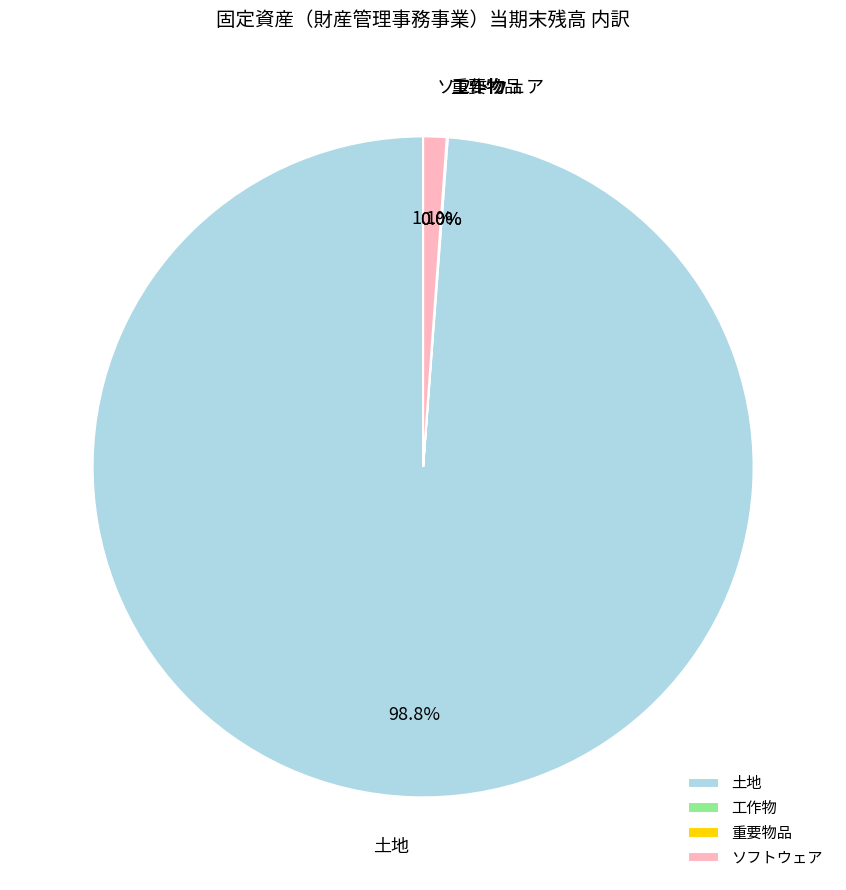

Is there a majority slice in this chart?

Yes